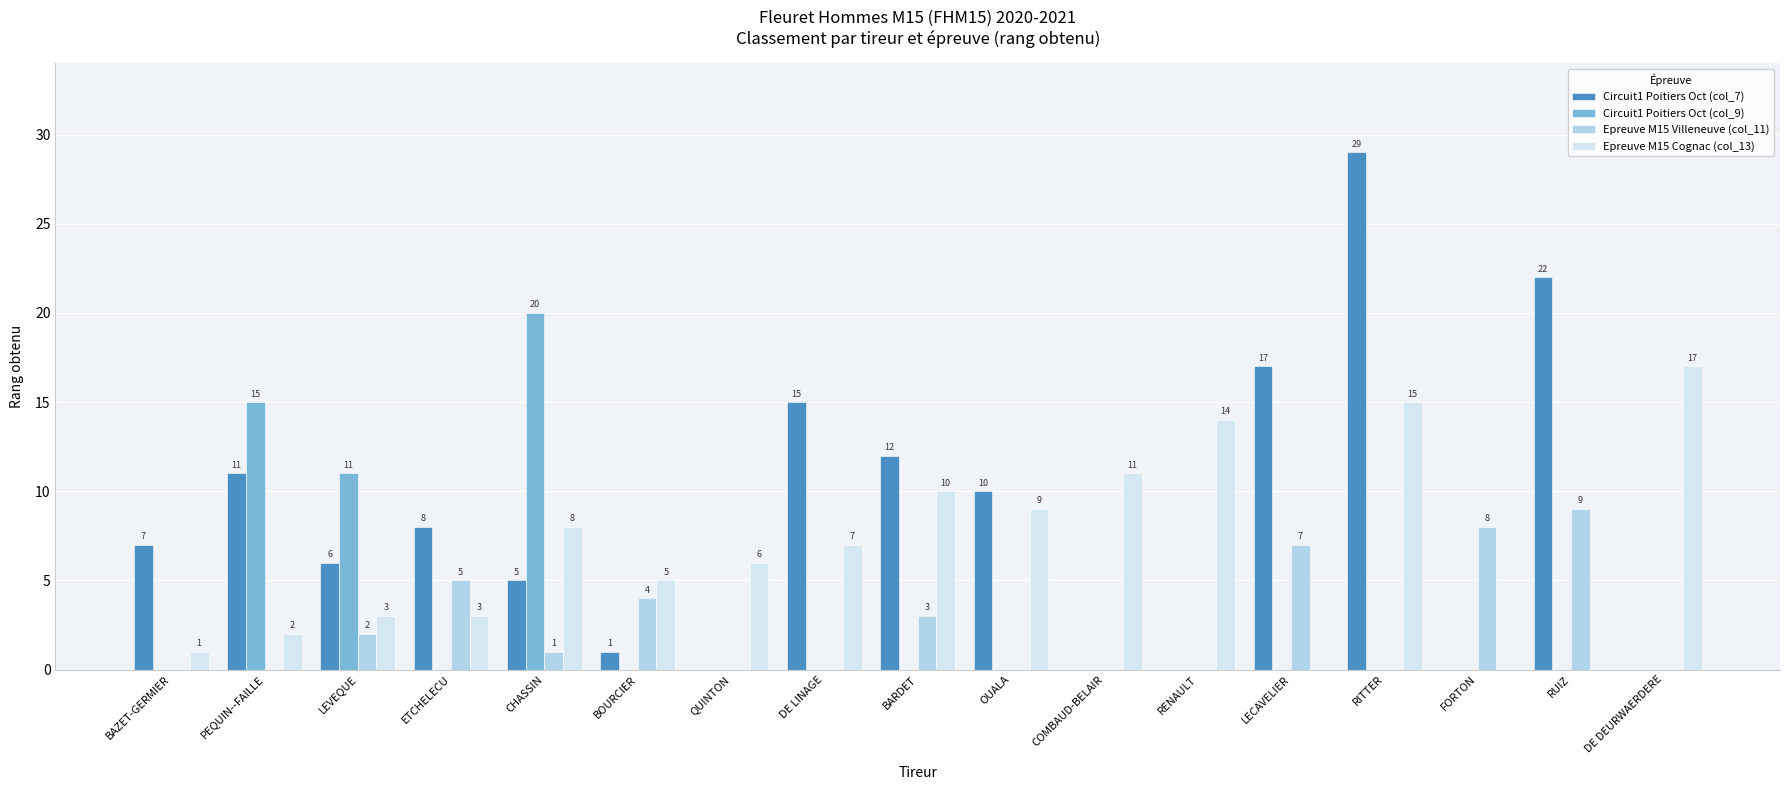

True or false: Epreuve M15 Cognac (col_13) has a value of 14 at RENAULT.

True